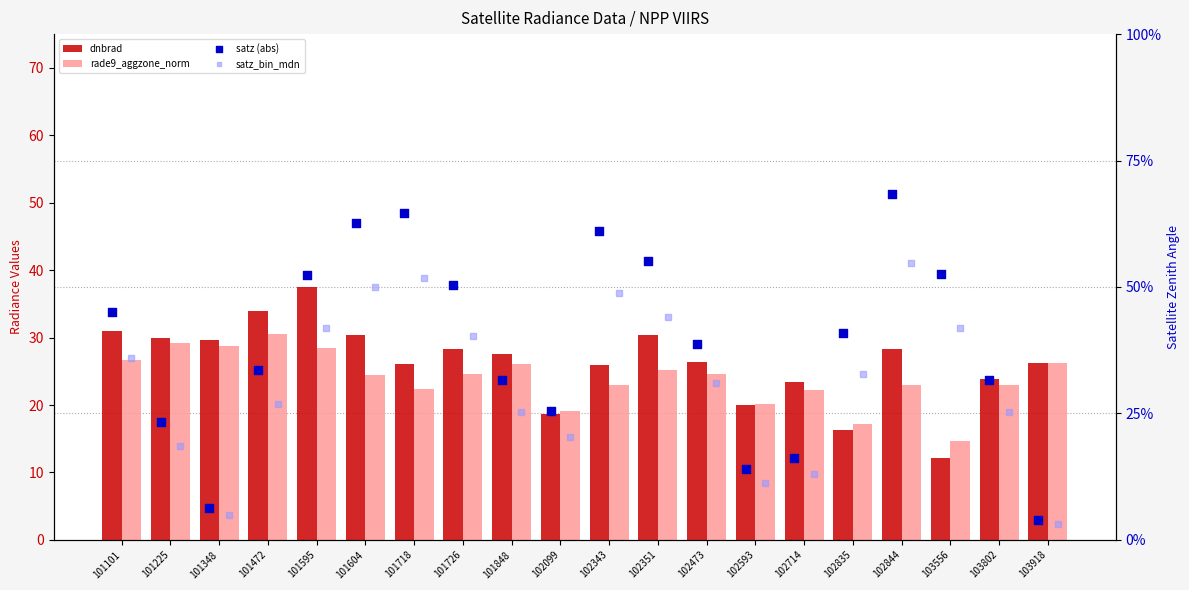

At which category is the sum across all series the highest?

102844